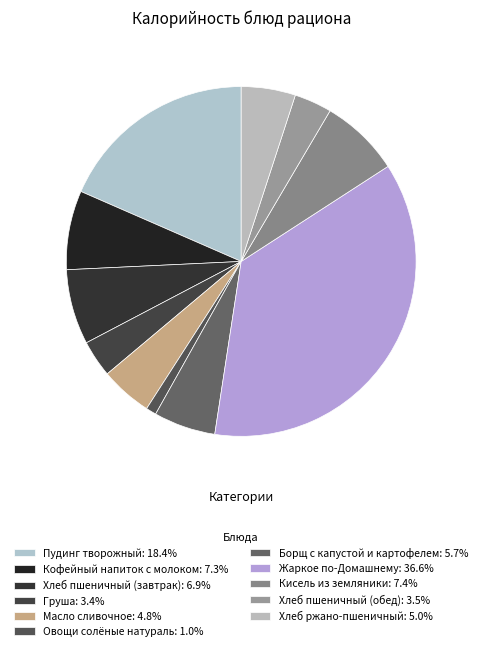

To the nearest percent, what percentage of the pie is Пудинг творожный?

18%